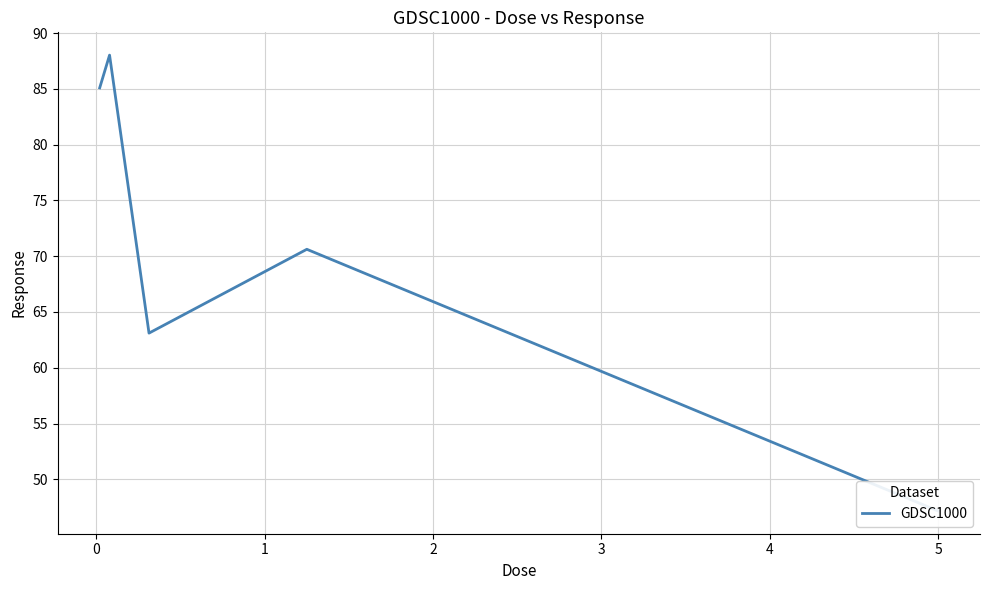

The value at 1 is 104.7. True or false?

False